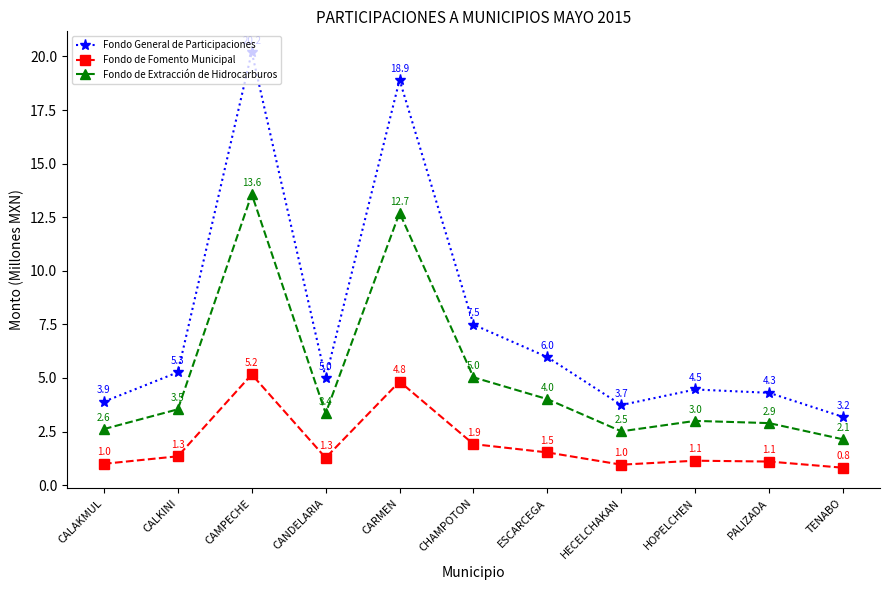

Between ESCARCEGA and TENABO, which series saw the biggest shift?

Fondo General de Participaciones